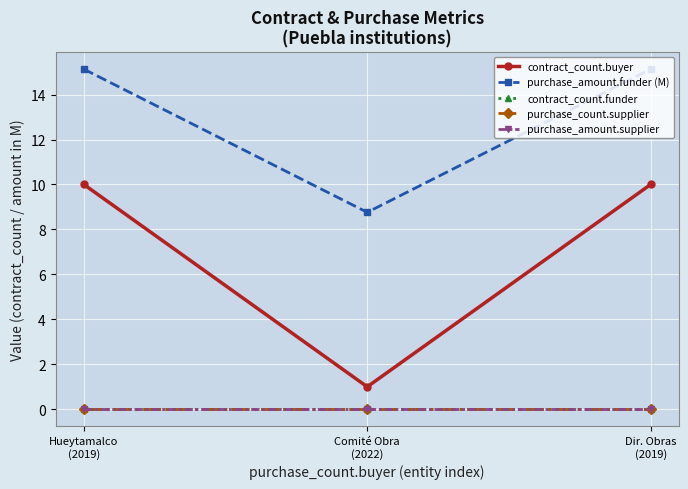

How many lines are shown in the chart?

5